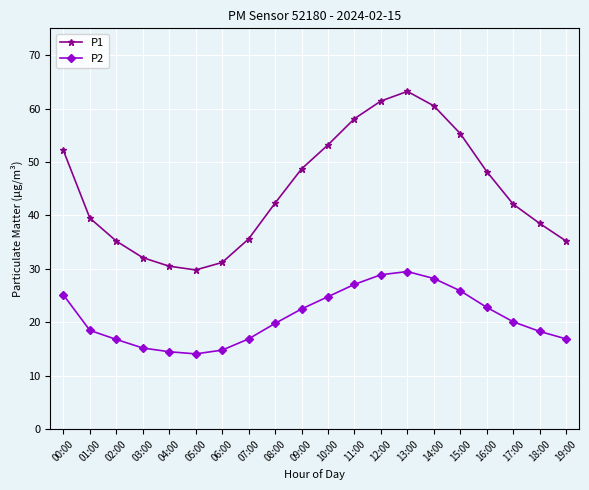

Which series has the largest total across all categories?

P1